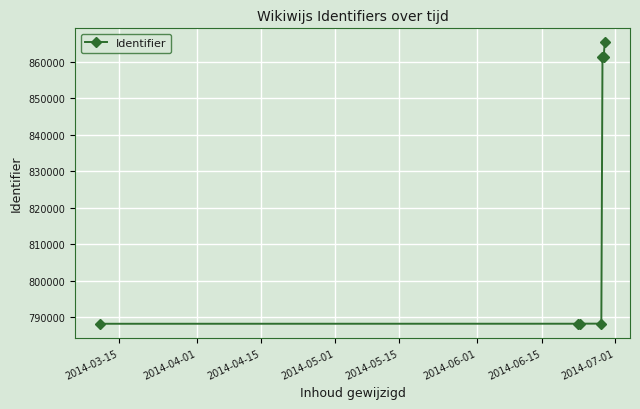

What is the sum of all values?

5741166